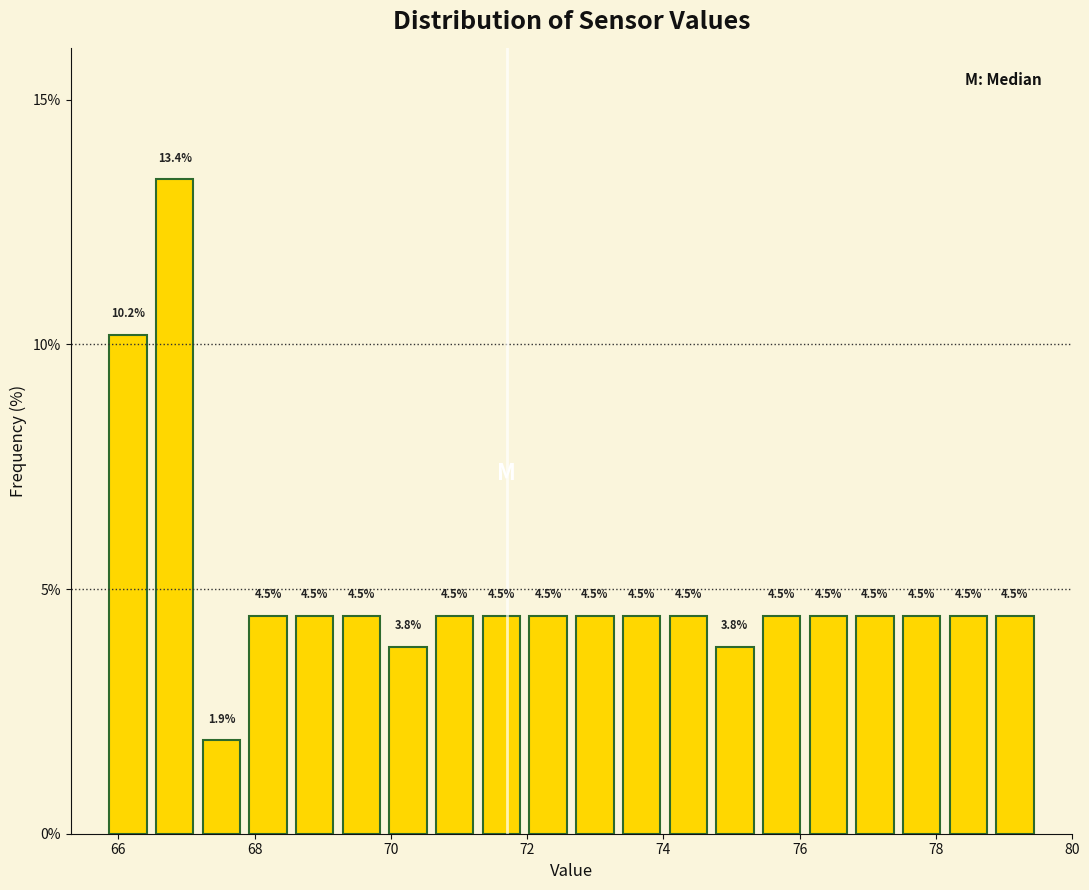

Around what value on the x-axis is the tallest bar? Give the approximate position of its centre, as read against the axis.

66.8